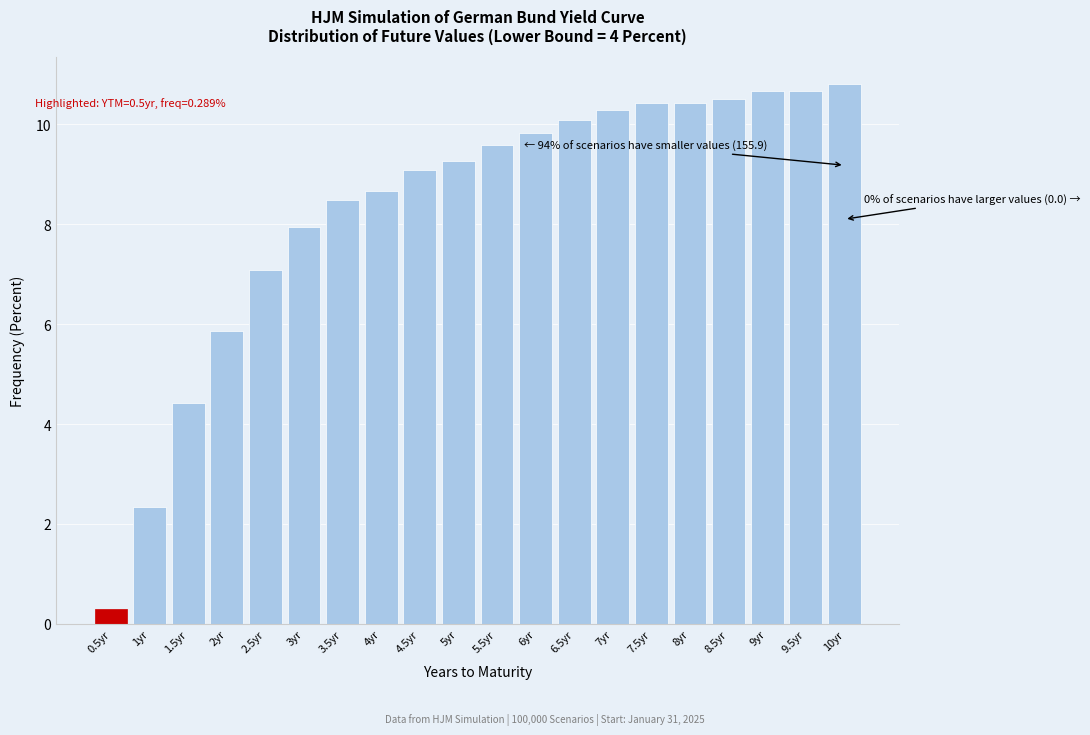

Reading right to left, transcribe all the data shown in this chart.

10.8	10.7	10.7	10.5	10.4	10.4	10.3	10.1	9.8	9.6	9.3	9.1	8.7	8.5	7.9	7.1	5.9	4.4	2.3	0.3